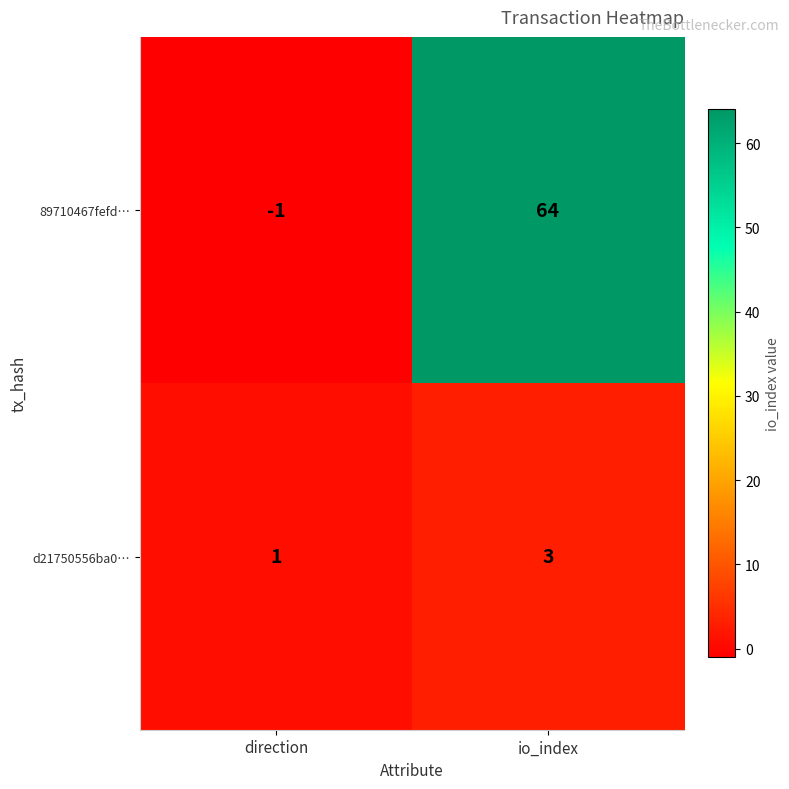

Reading left to right, extract all data points from this chart.

89710467fefd…: direction=-1	io_index=64
d21750556ba0…: direction=1	io_index=3